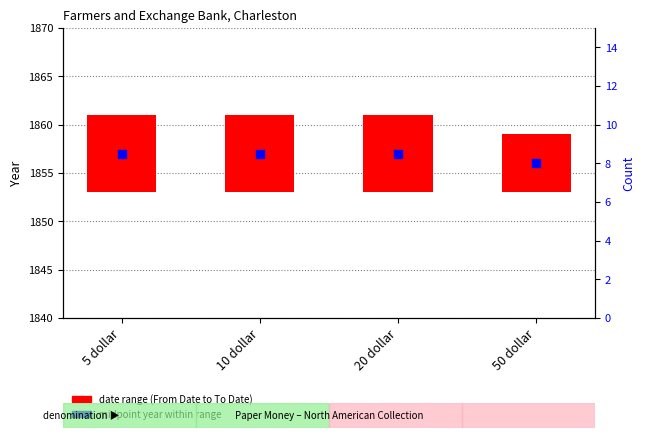

At which category is the sum across all series the highest?

5 dollar